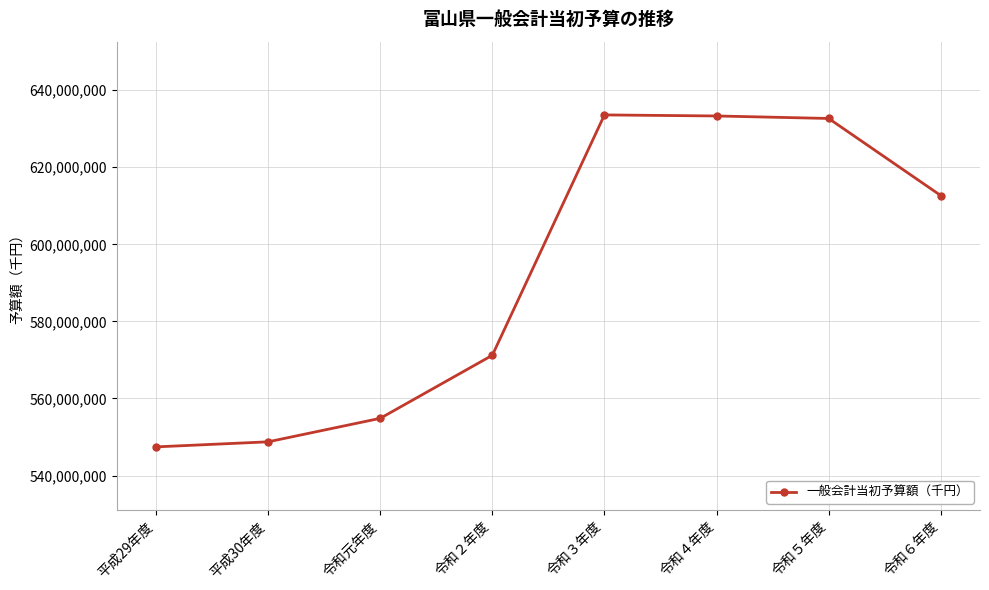

At which category does the chart reach its minimum across all series?

平成29年度